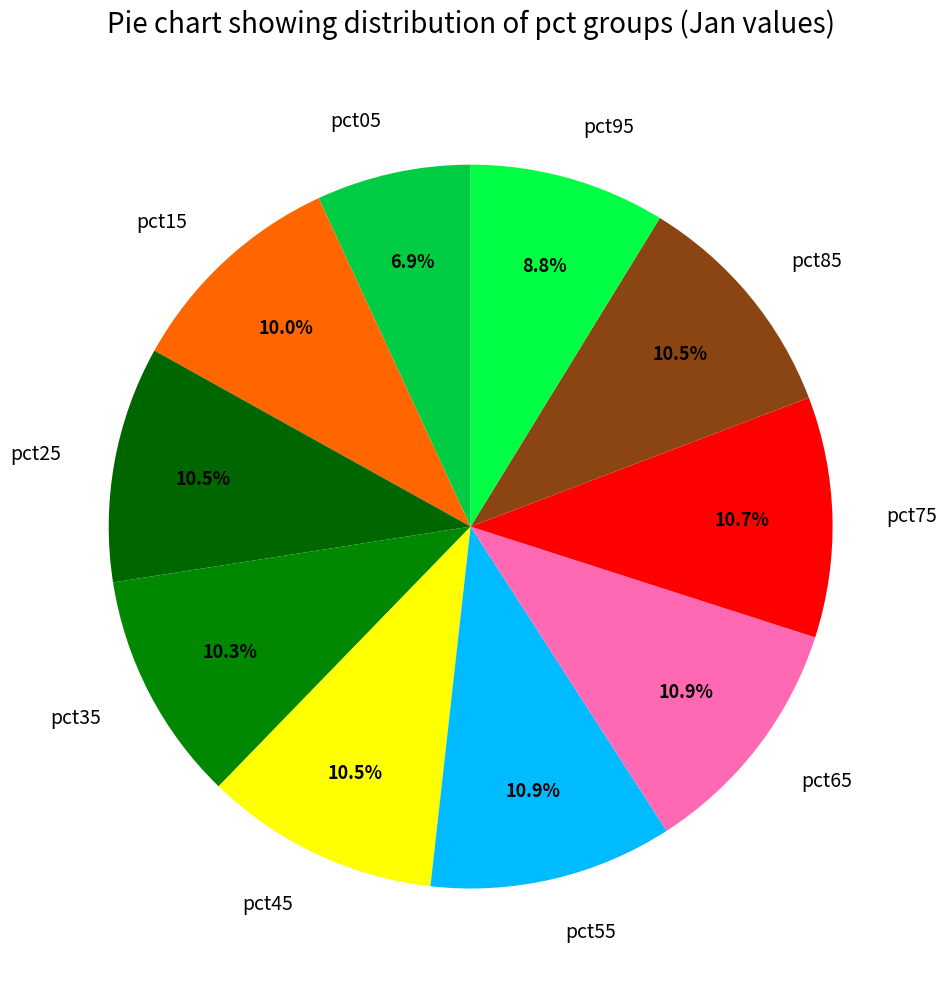

Count the number of slices in the pie.

10